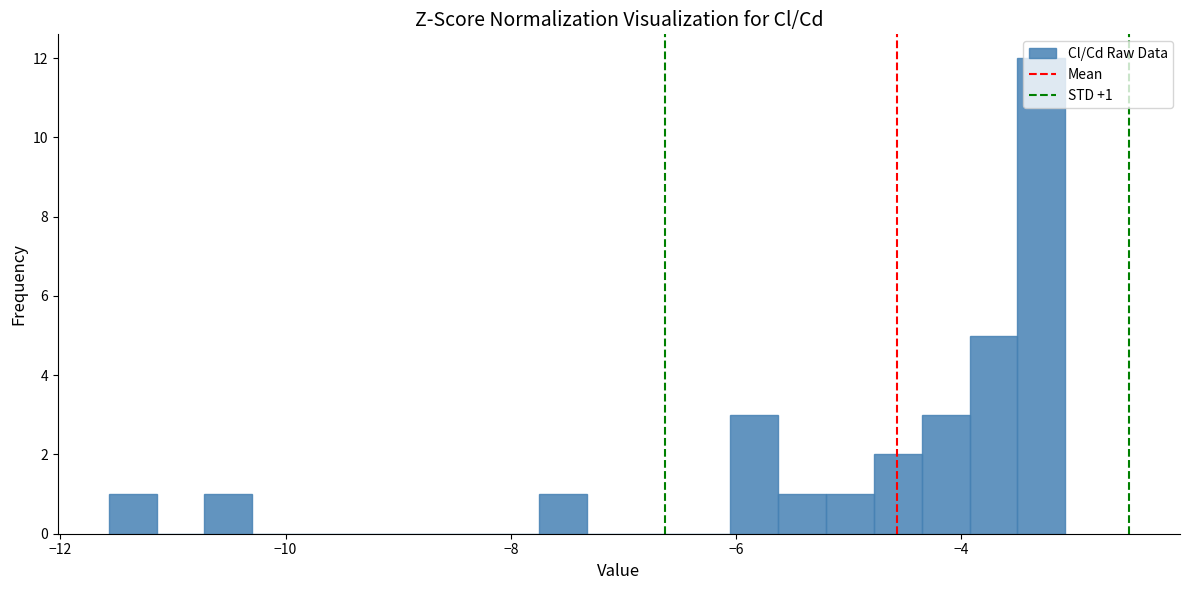

Around what value on the x-axis is the tallest bar? Give the approximate position of its centre, as read against the axis.

-3.2